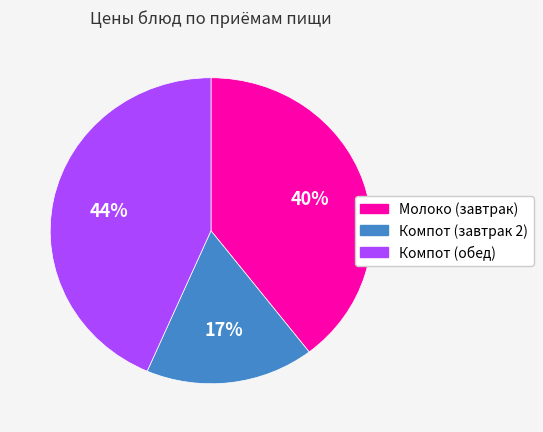

Between Компот (обед) and Молоко (завтрак), which is larger?

Компот (обед)